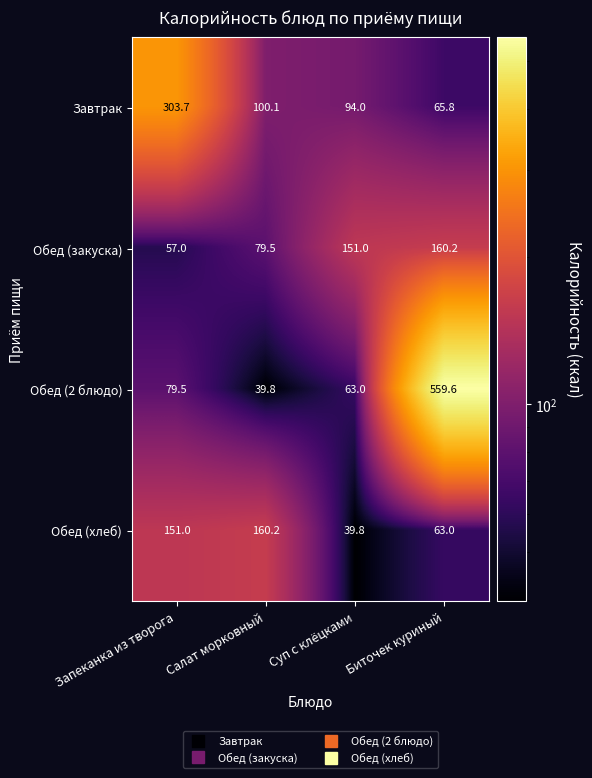

Which series has the largest total across all categories?

Обед (2 блюдо)